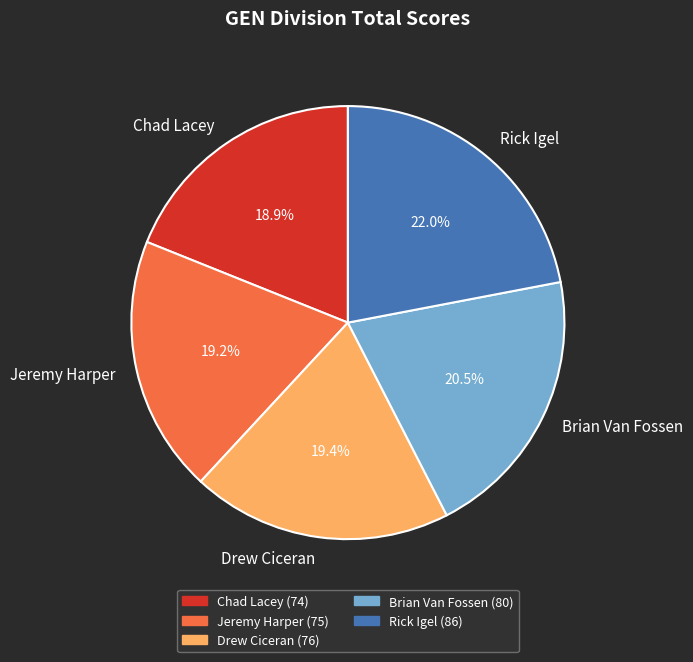

Count the number of slices in the pie.

5